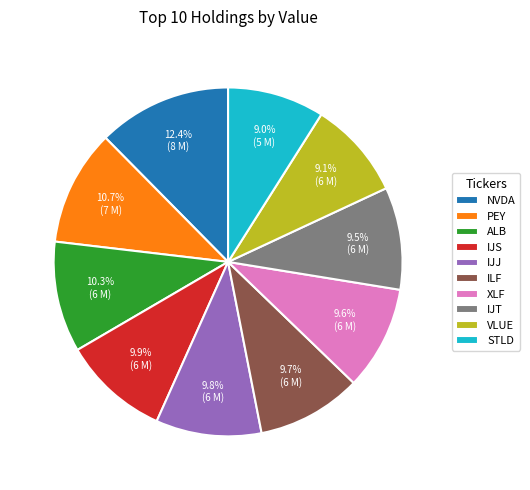

To the nearest percent, what portion does VLUE represent?

9%